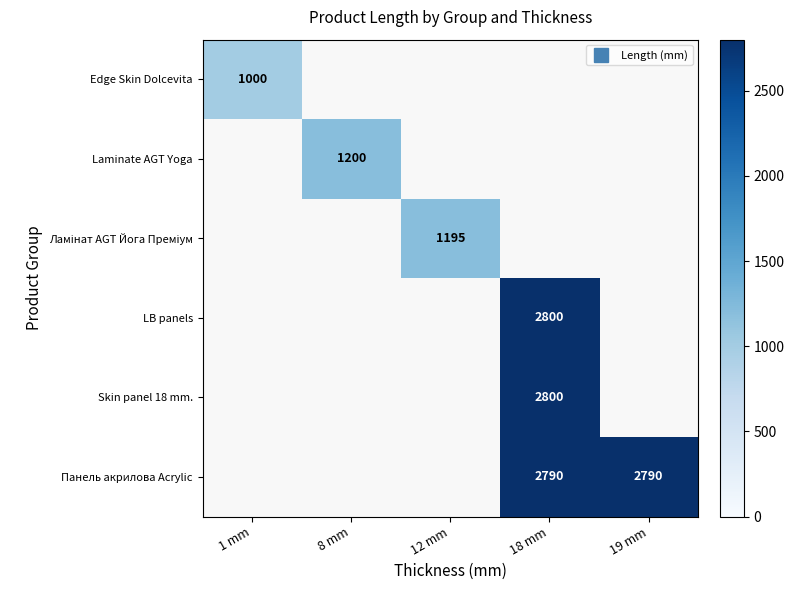

What is the minimum value shown in the chart?

1000.0